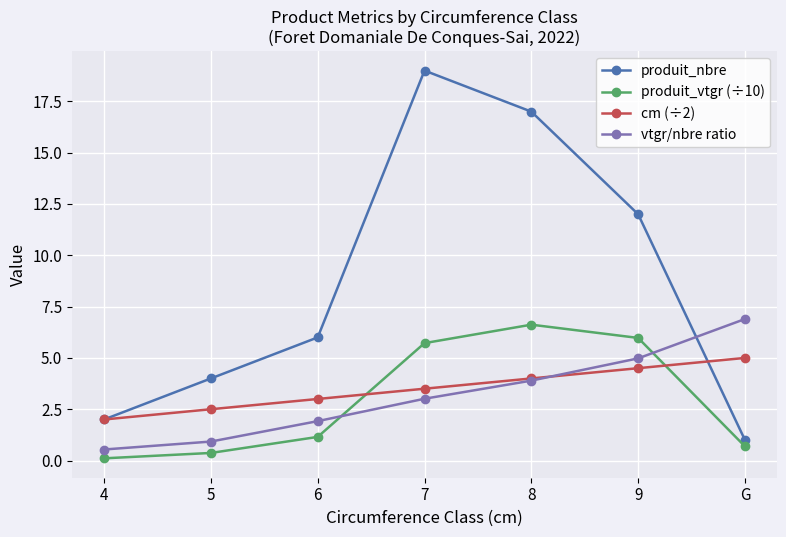

What is the value of the cm (÷2) point at the 4th from the left?

3.5